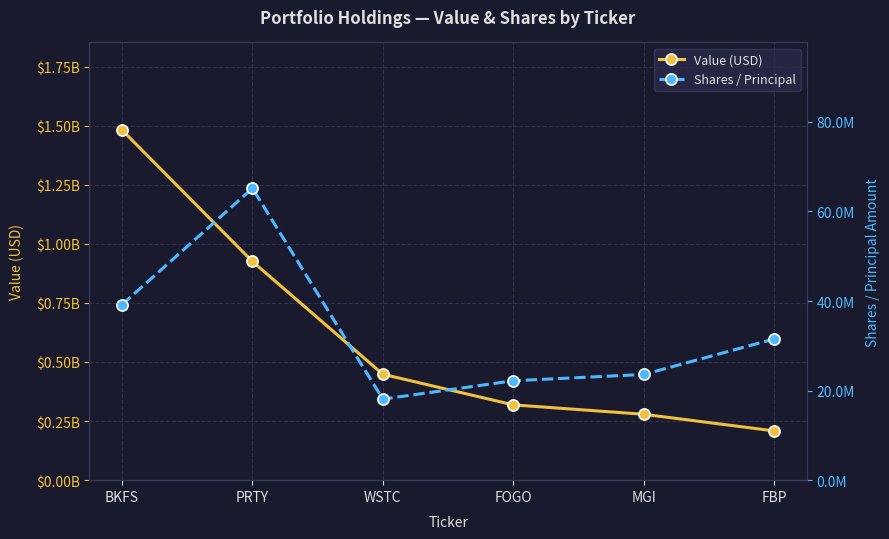

Which series has the largest total across all categories?

Value (USD)